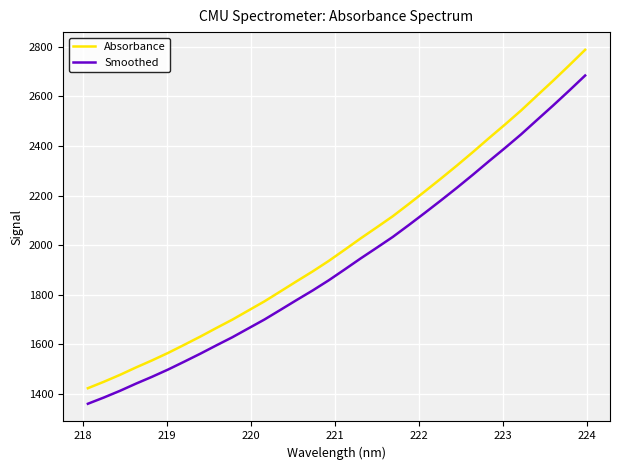

Which series has the largest total across all categories?

Absorbance